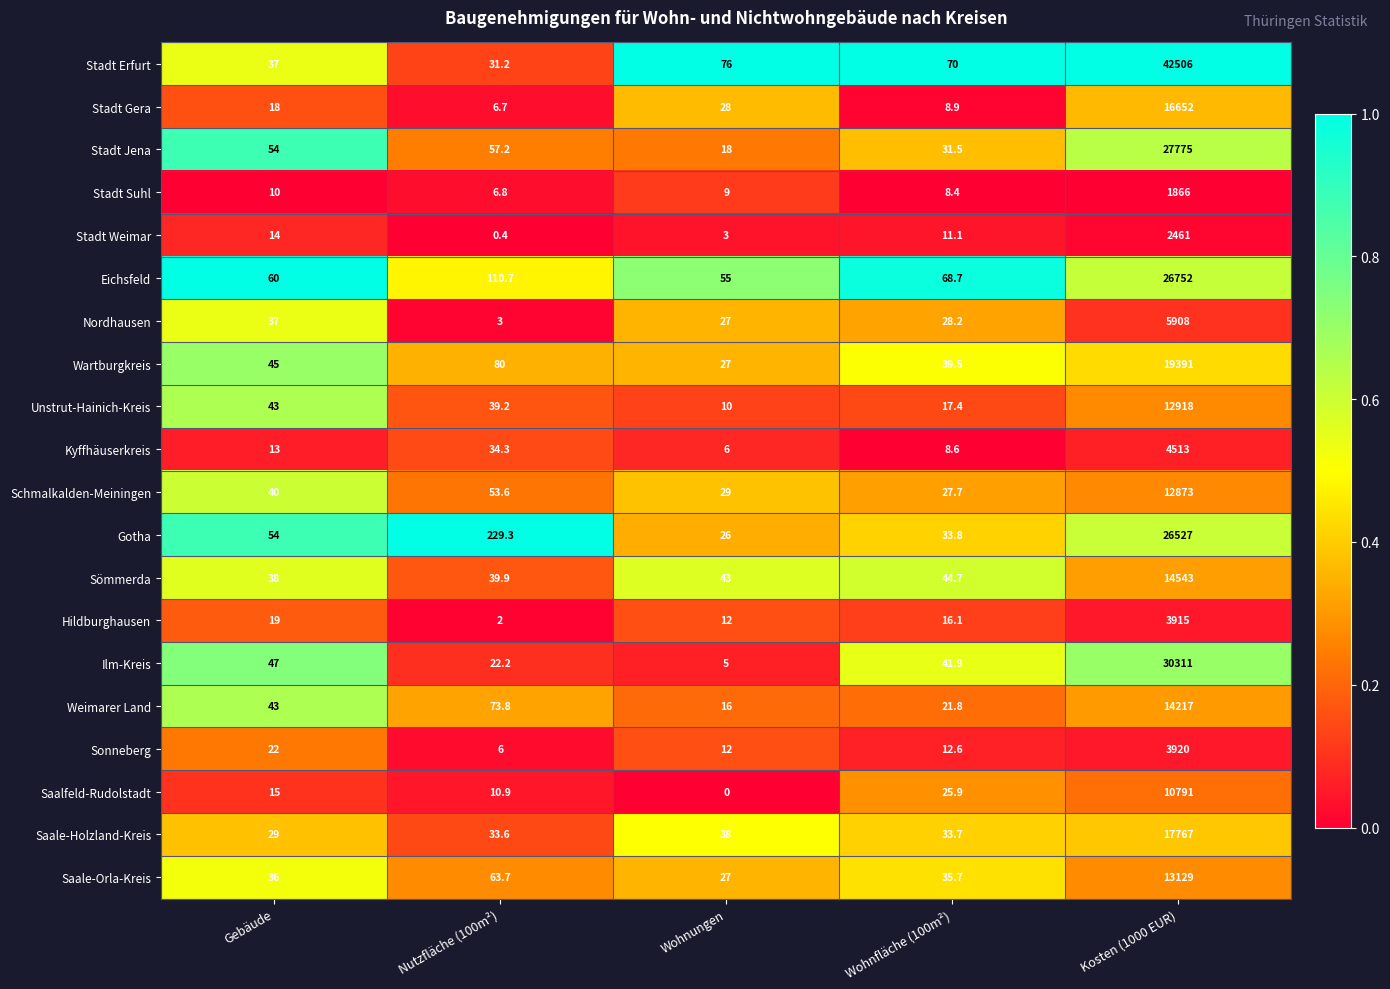

Which series has the widest spread of values?

Stadt Erfurt